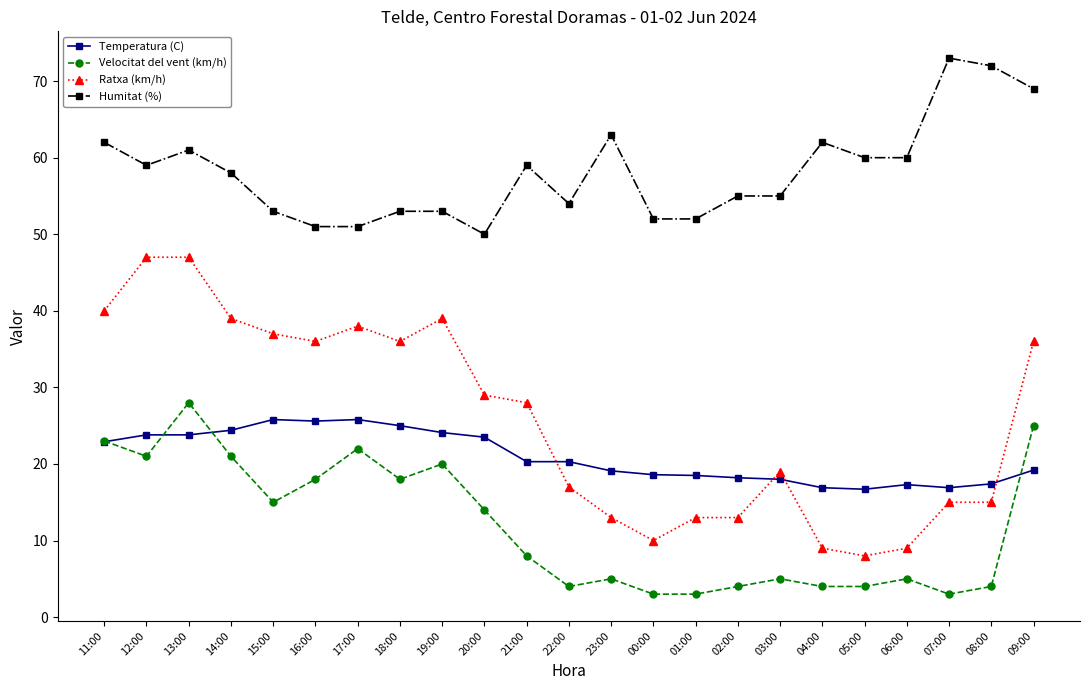

What position from the right is 17:00?

17